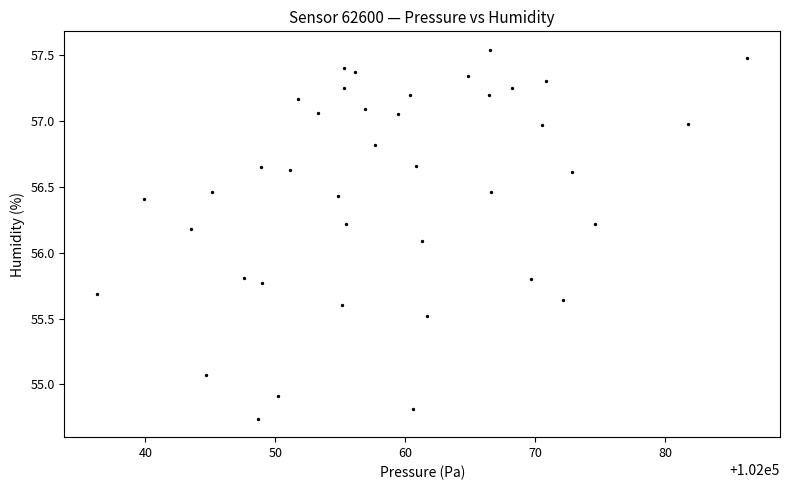

What Y value in the scatter plot is closest to 56?

56.1